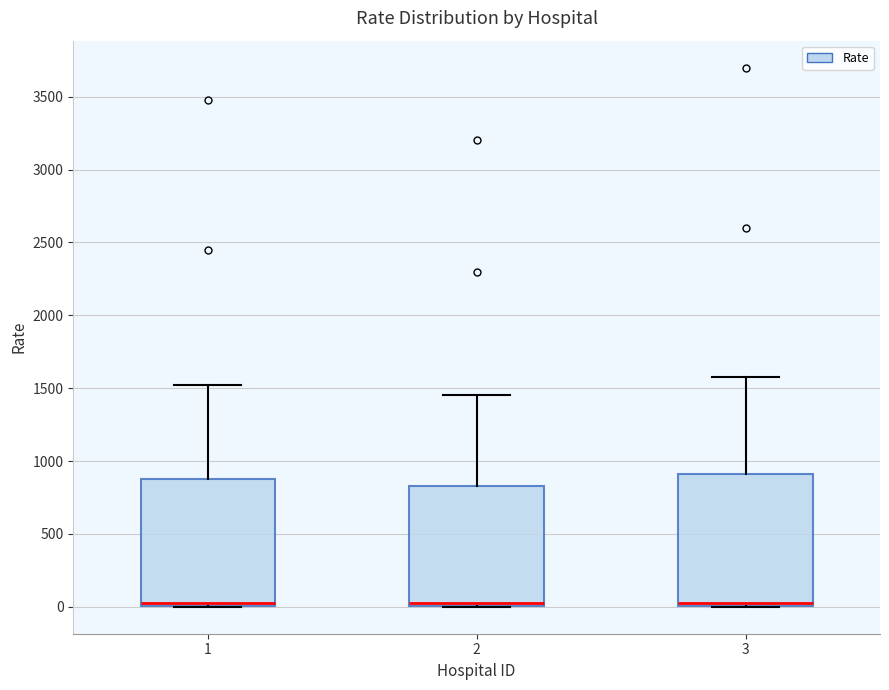

Where does the median line of the box at x = 2 sit on the y-axis? The values are not printed on the chart, so give them approximately, as read against the axis.

50